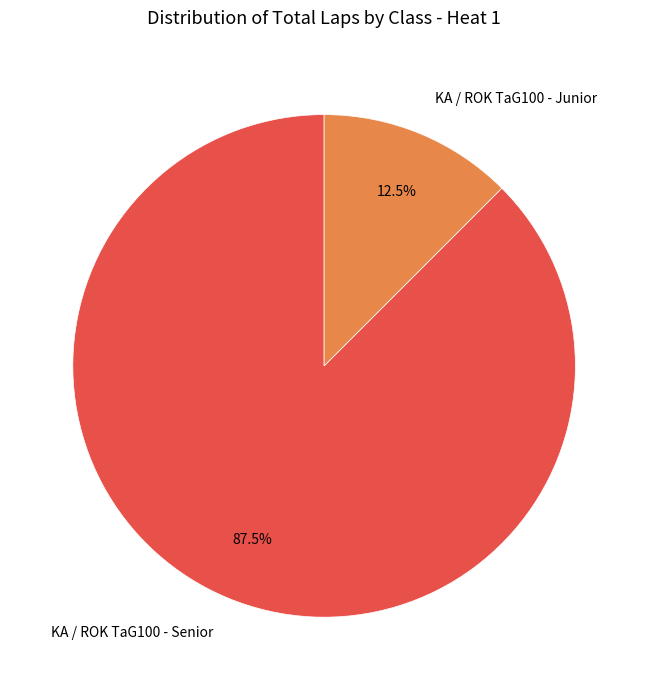

What is the largest slice in the pie chart?

KA / ROK TaG100 - Senior